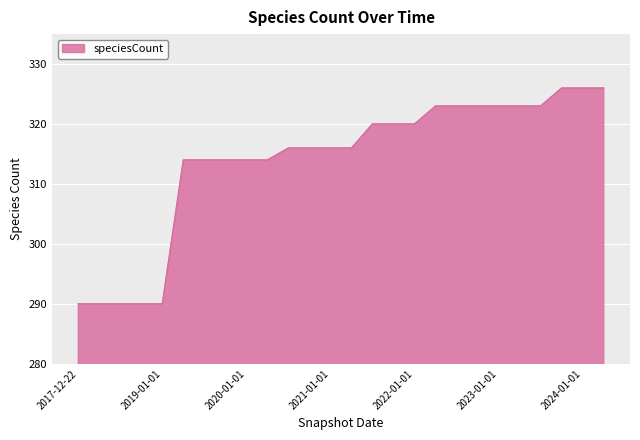

What is the difference between the maximum and minimum values?

36